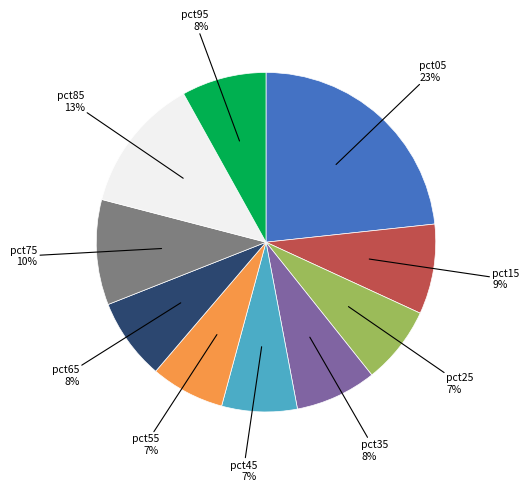

To the nearest percent, what is the difference between the largest and smallest slice percentages?

16%